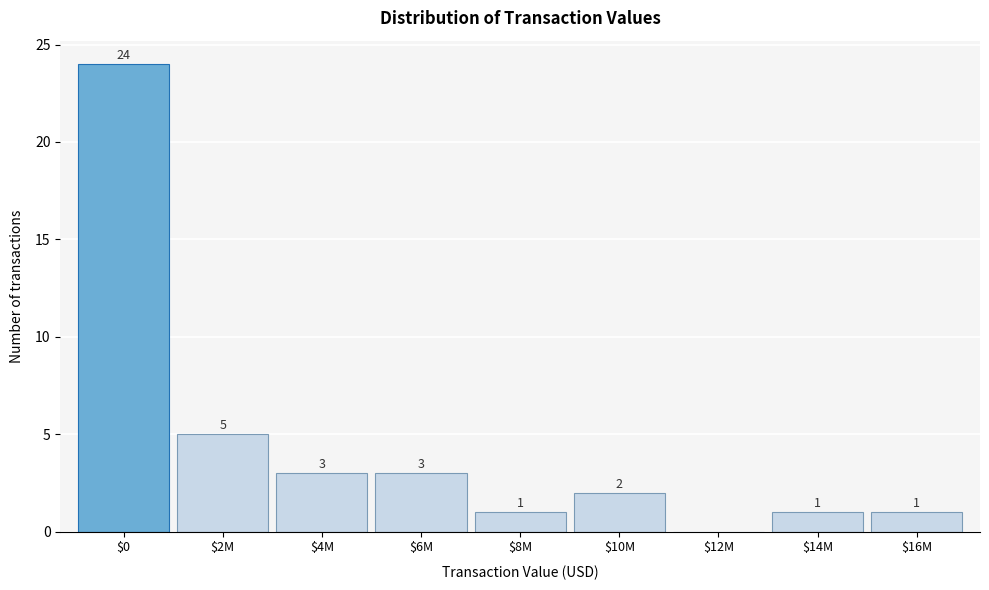

The value at $12M is 0. True or false?

True